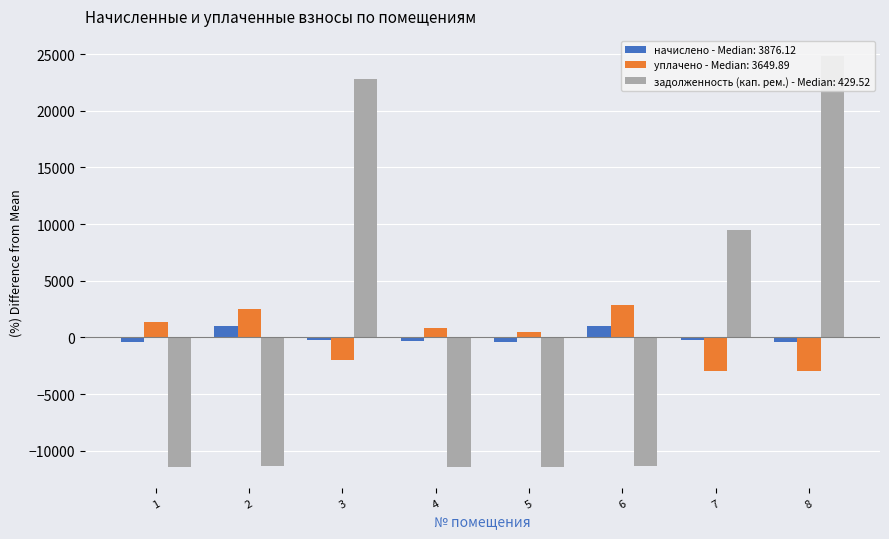

Is the value of уплачено at 2 greater than the value of задолженность (кап. рем.) at 4?

Yes